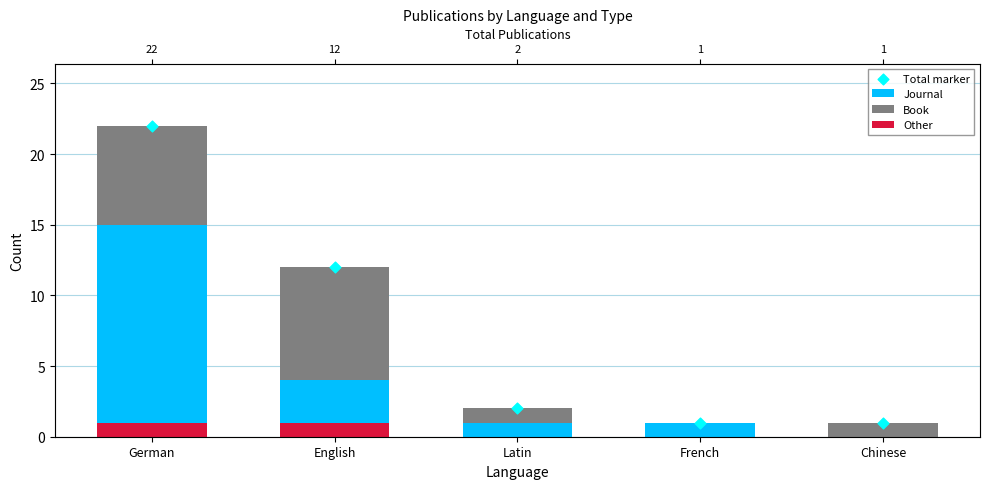

At how many categories does at least one series exceed 3?

2